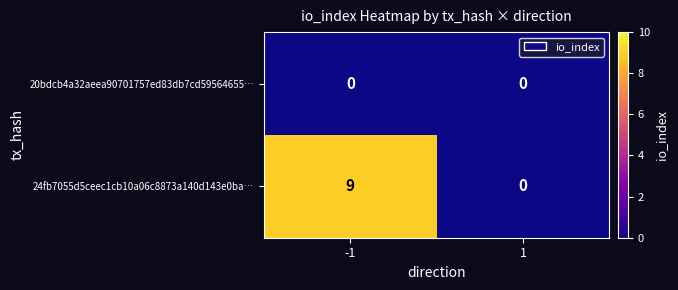

Which series has the largest total across all categories?

24fb7055d5ceec1cb10a06c8873a140d143e0ba…